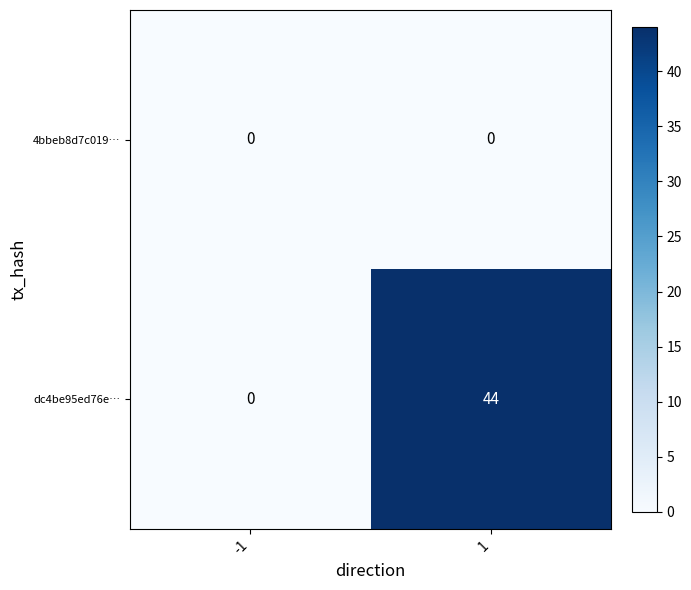

What is the average value of the dc4be95ed76e… series?

22